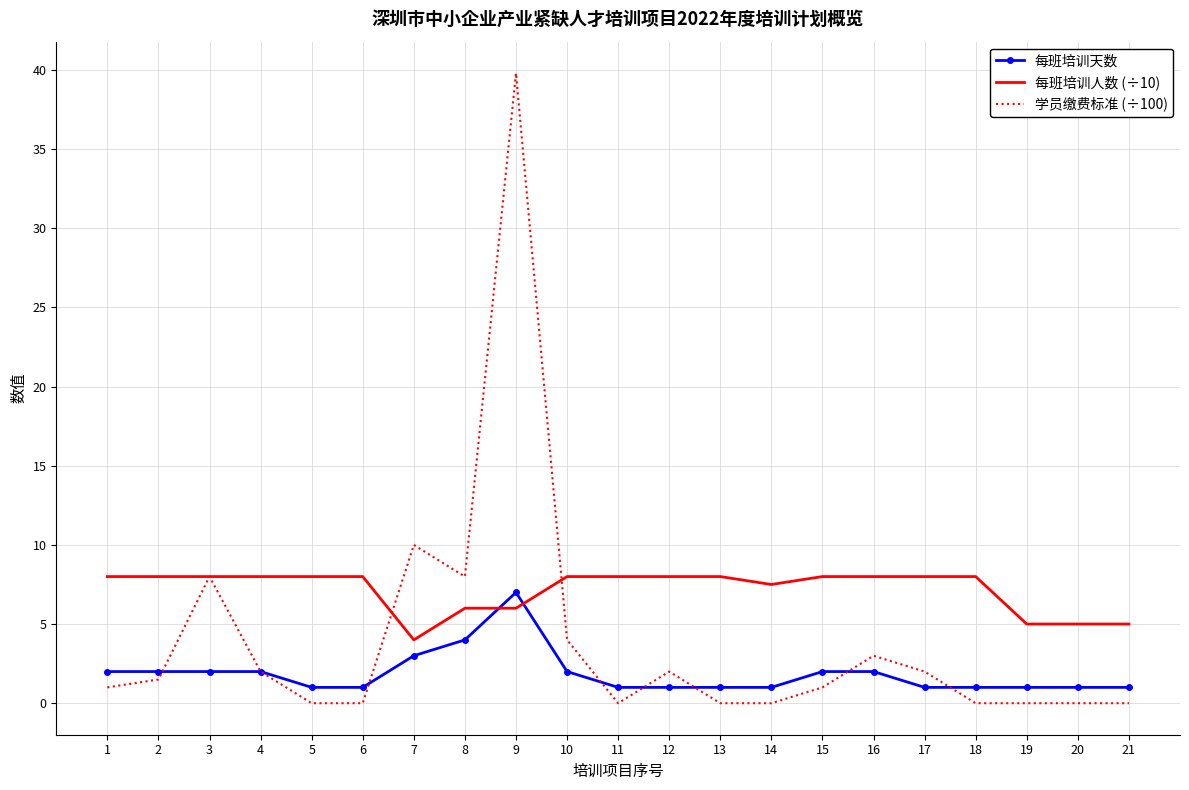

The value of 学员缴费标准 (÷100) at 3 is 13.6. True or false?

False